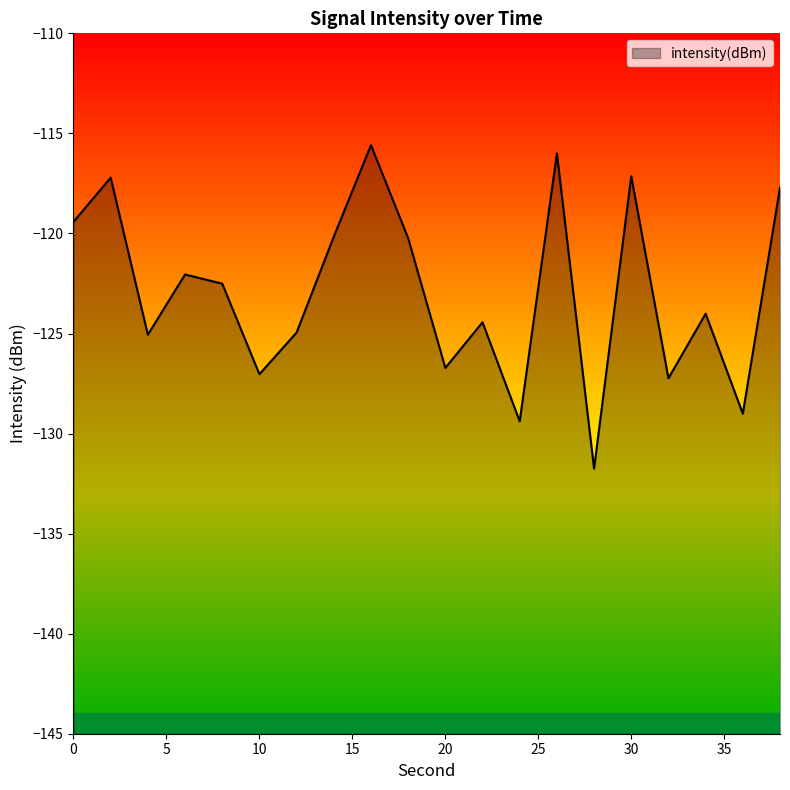

Is it true that the value at 16 is -115.6?

True